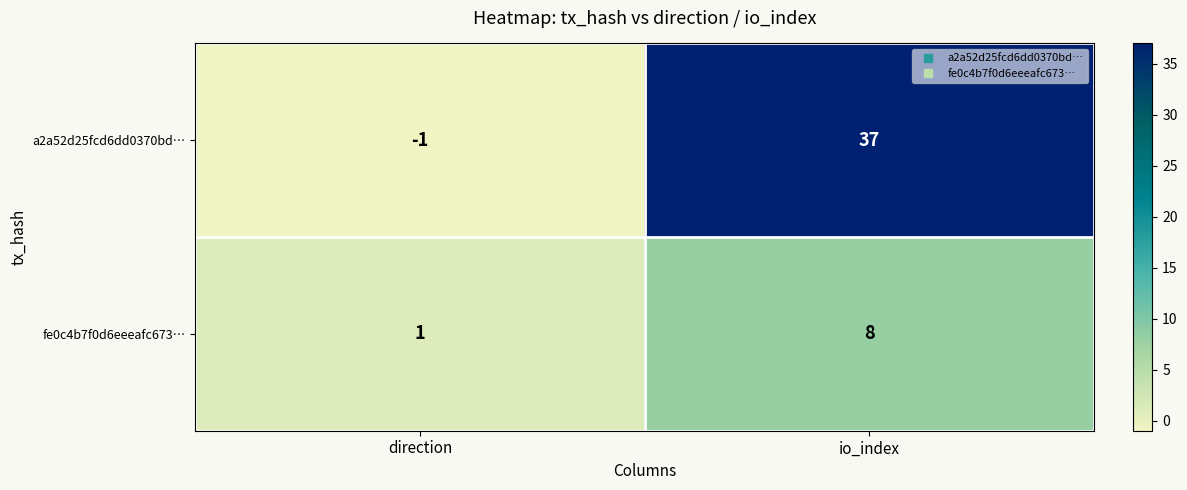

How many categories are shown in the chart?

2